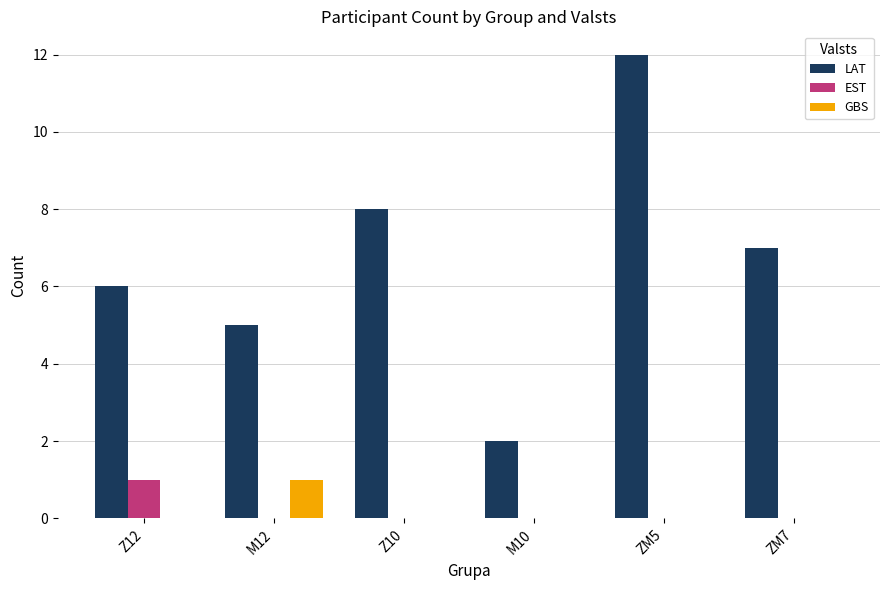

Reading right to left, transcribe all the data shown in this chart.

LAT: 7	12	2	8	5	6
EST: 0	0	0	0	0	1
GBS: 0	0	0	0	1	0